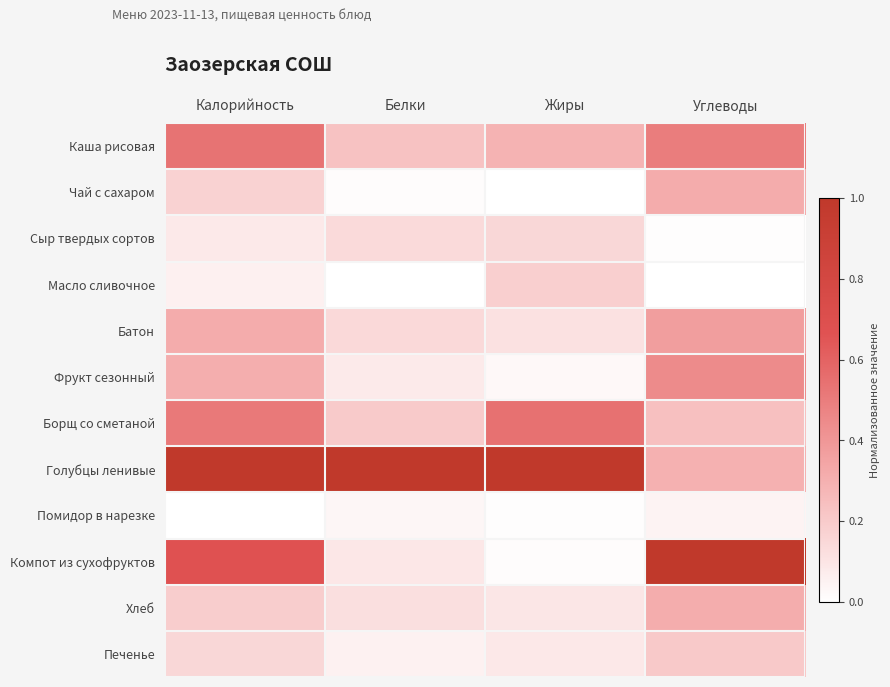

Reading right to left, list all the values displayed in this chart.

Каша рисовая: Углеводы=0.5	Жиры=0.3	Белки=0.2	Калорийность=0.5
Чай с сахаром: Углеводы=0.3	Жиры=0.0	Белки=0.0	Калорийность=0.2
Сыр твердых сортов: Углеводы=0.0	Жиры=0.2	Белки=0.1	Калорийность=0.1
Масло сливочное: Углеводы=0.0	Жиры=0.2	Белки=0.0	Калорийность=0.1
Батон: Углеводы=0.4	Жиры=0.1	Белки=0.1	Калорийность=0.3
Фрукт сезонный: Углеводы=0.4	Жиры=0.0	Белки=0.1	Калорийность=0.3
Борщ со сметаной: Углеводы=0.2	Жиры=0.5	Белки=0.2	Калорийность=0.5
Голубцы ленивые: Углеводы=0.3	Жиры=1.0	Белки=1.0	Калорийность=1.0
Помидор в нарезке: Углеводы=0.0	Жиры=0.0	Белки=0.0	Калорийность=0.0
Компот из сухофруктов: Углеводы=1.0	Жиры=0.0	Белки=0.1	Калорийность=0.7
Хлеб: Углеводы=0.3	Жиры=0.1	Белки=0.1	Калорийность=0.2
Печенье: Углеводы=0.2	Жиры=0.1	Белки=0.1	Калорийность=0.2